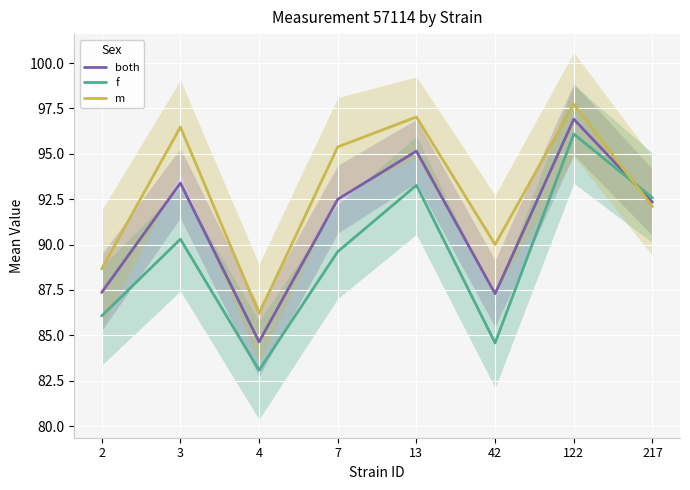

What is the value of the m point at the 1st from the left?

88.7